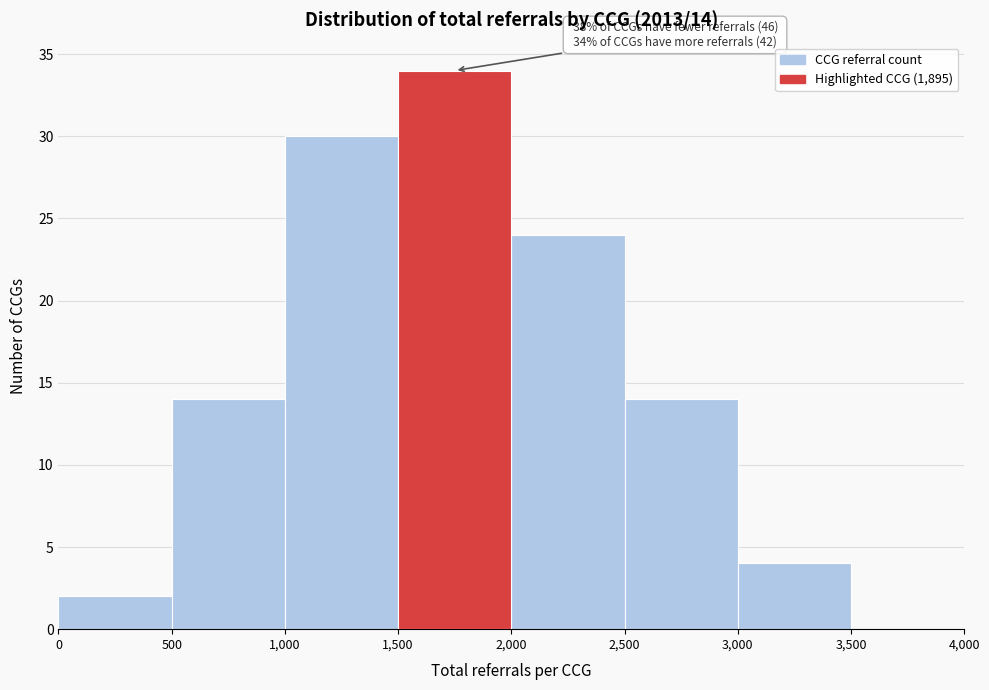

Over which range of the x-axis is the bar tallest?

1,500 to 2,000